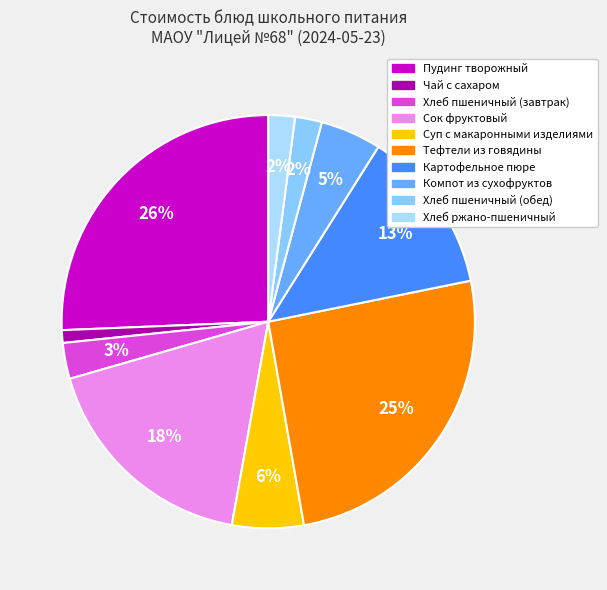

Is there any slice that represents more than half of the pie?

No